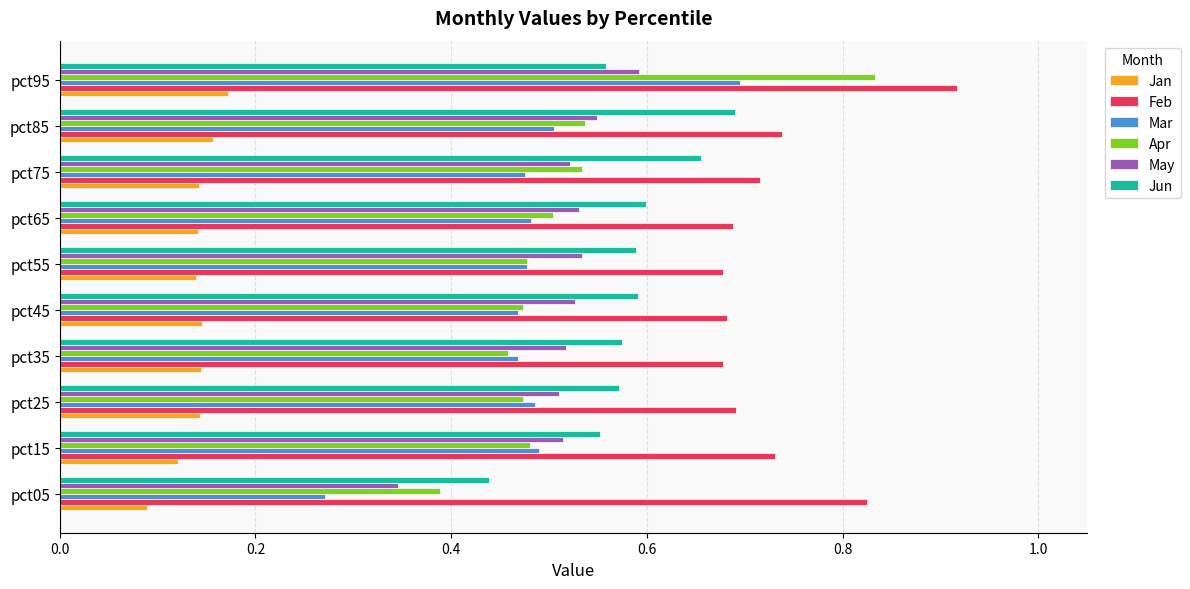

What is the sum of all Jun values?

5.8